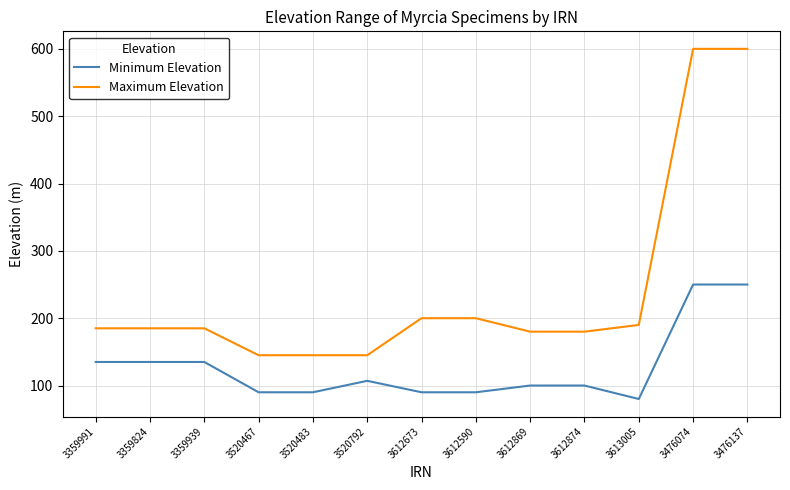

What is the total value across all series at 3613005?

270